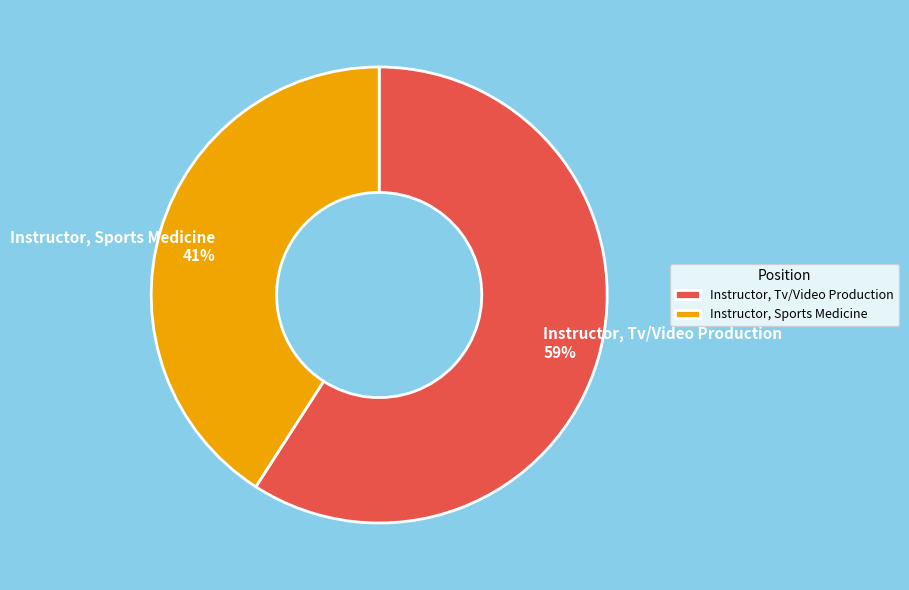

The Instructor, Sports Medicine slice represents 41% of the pie. True or false?

True